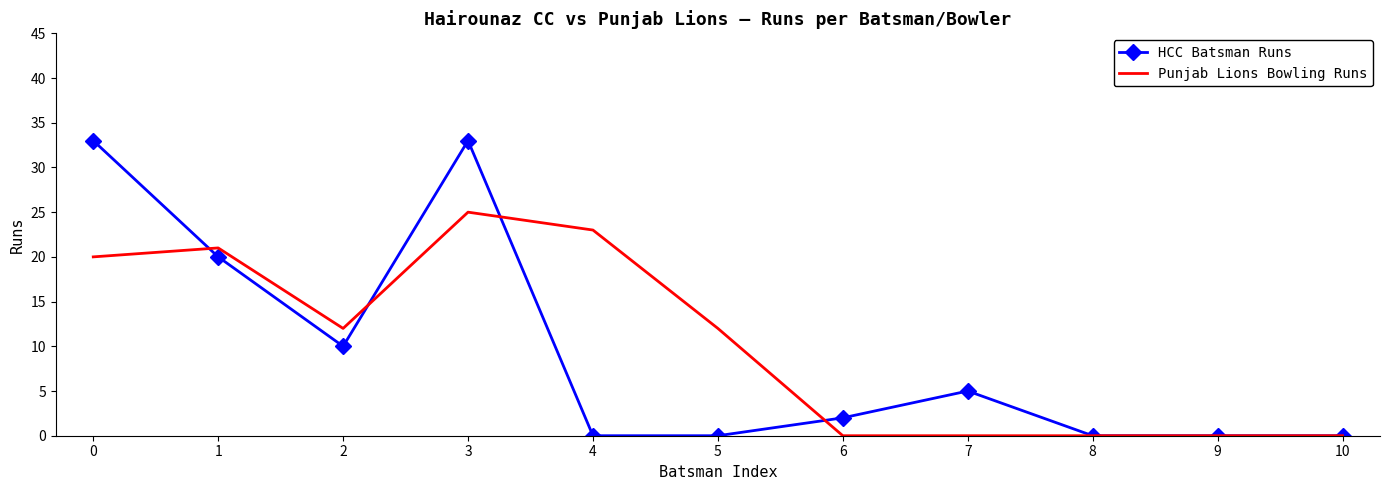

Which series changed the most between 0 and 2?

HCC Batsman Runs